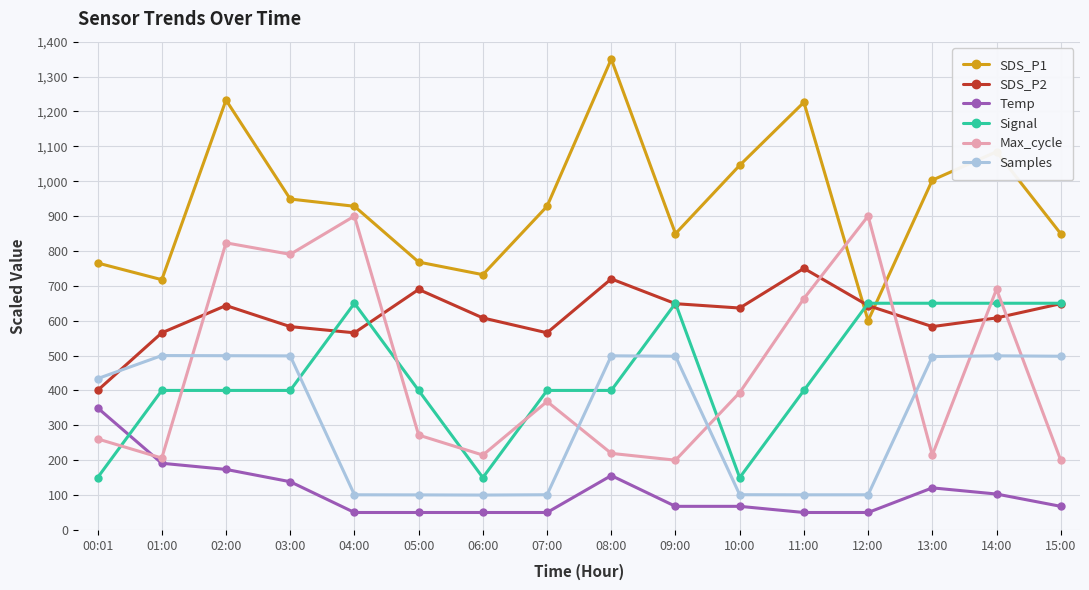

What is the label of the 4th point from the right?

12:00